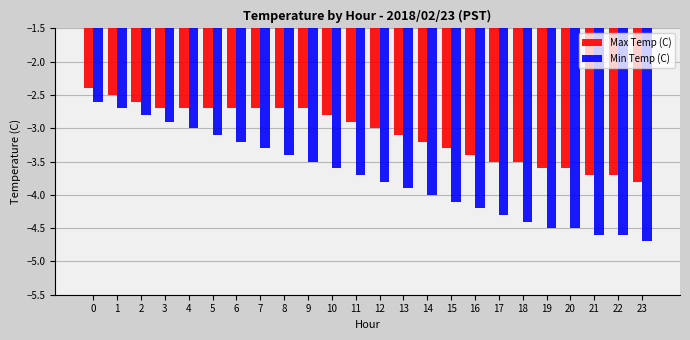

What is the value of the Min Temp (C) bar at the 3rd from the left?

-2.8